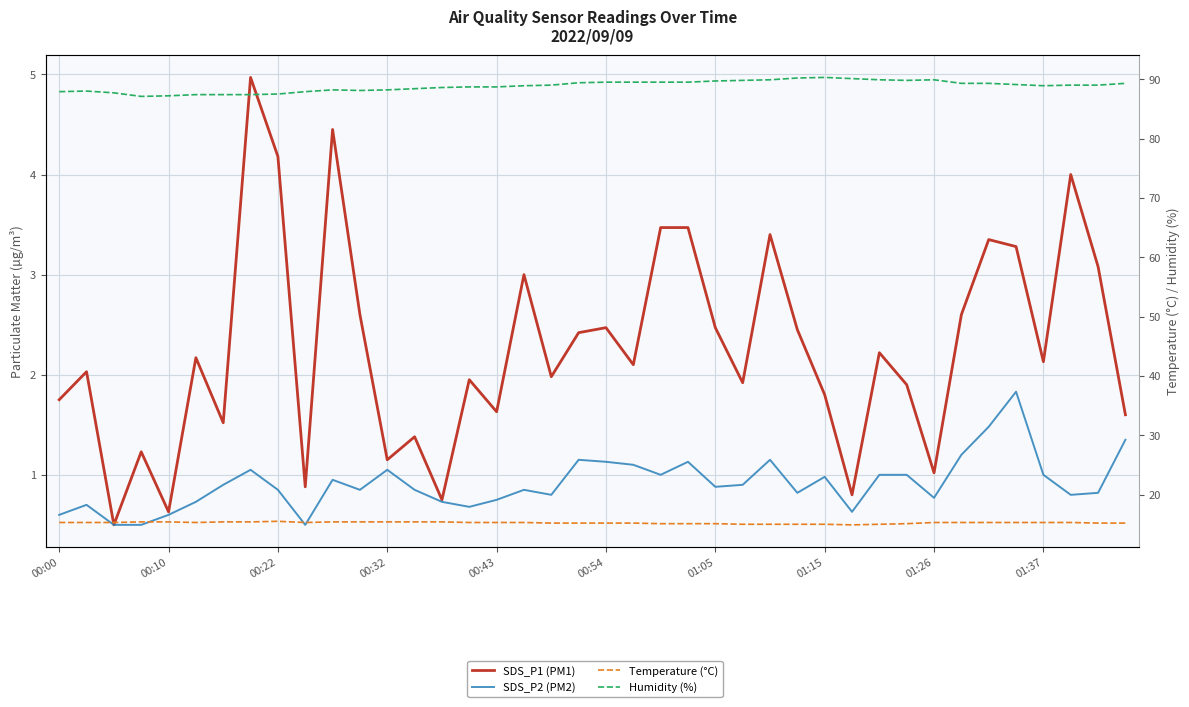

The value of Temperature (°C) at 10 is 26.1. True or false?

False